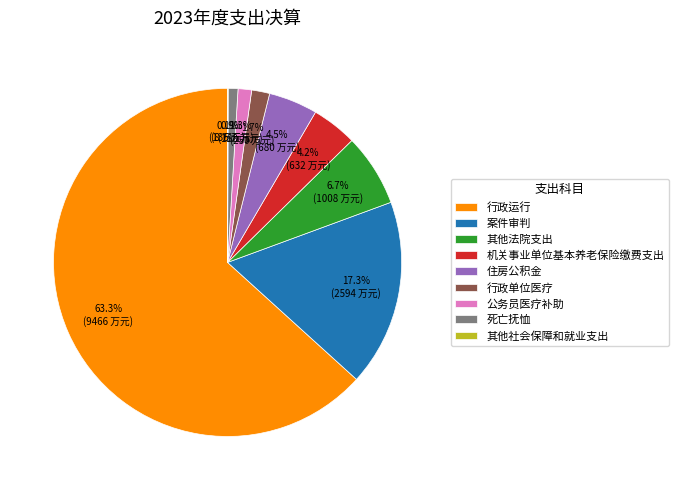

Which category has the biggest portion of the pie?

行政运行